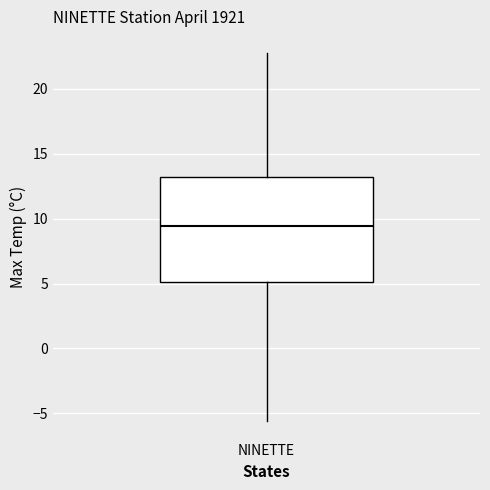

Where is the lower edge of the box for NINETTE on the y-axis? The values are not printed on the chart, so give them approximately, as read against the axis.

5.0